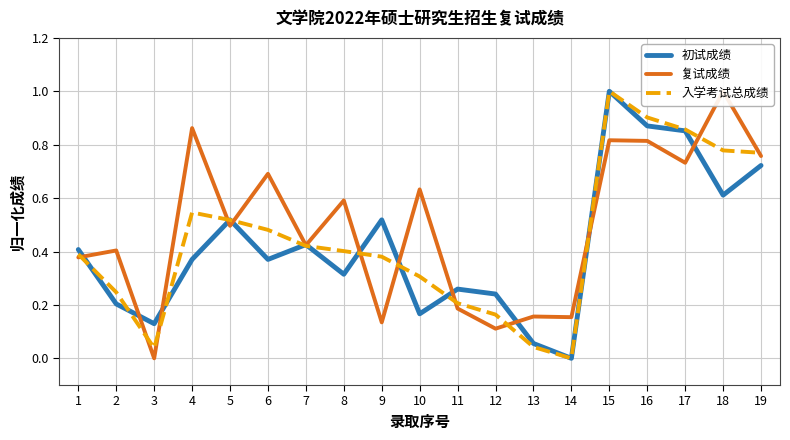

How many lines are shown in the chart?

3